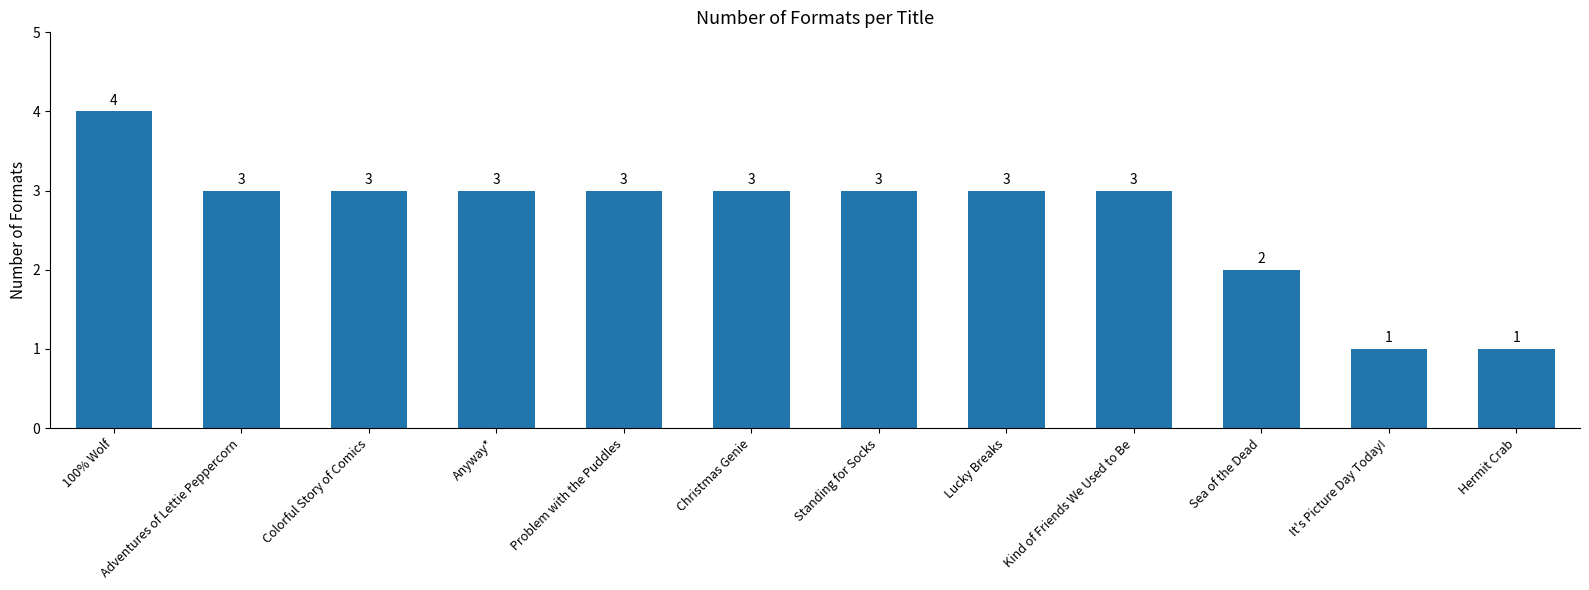

What is the greatest value displayed?

4